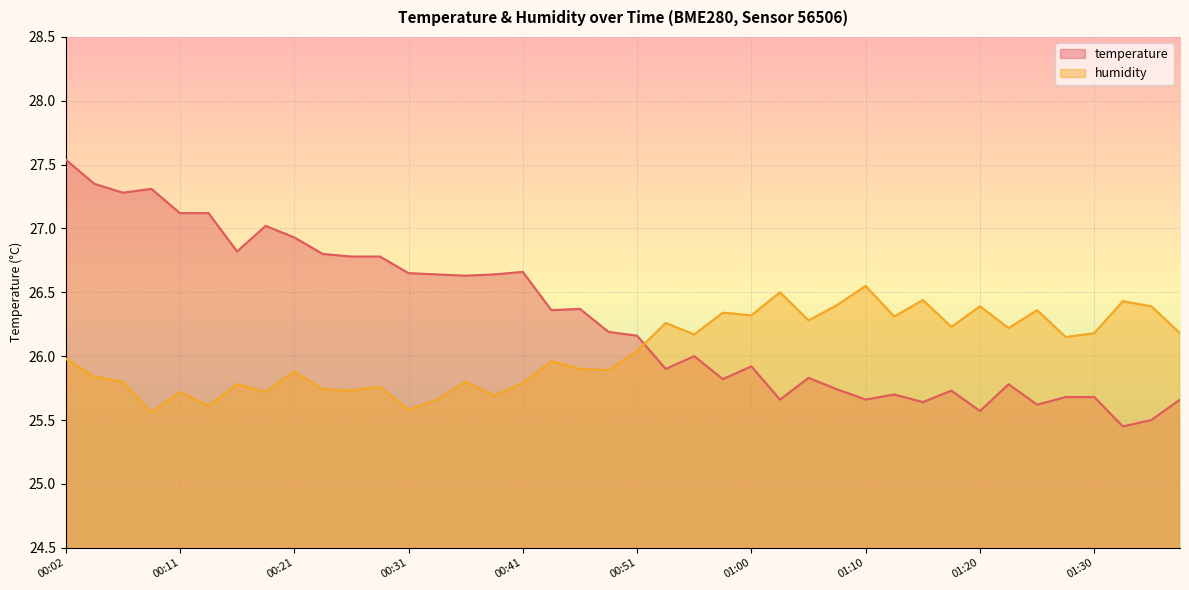

The value of temperature at 01:08 is 38.1. True or false?

False